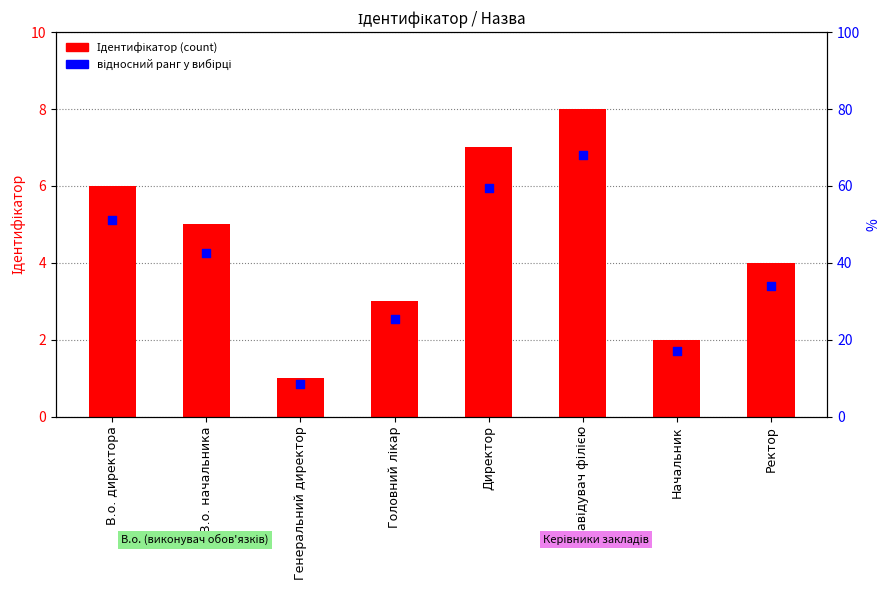

Is the value of Ідентифікатор (count) at Генеральний директор greater than the value of відносний ранг at Начальник?

No